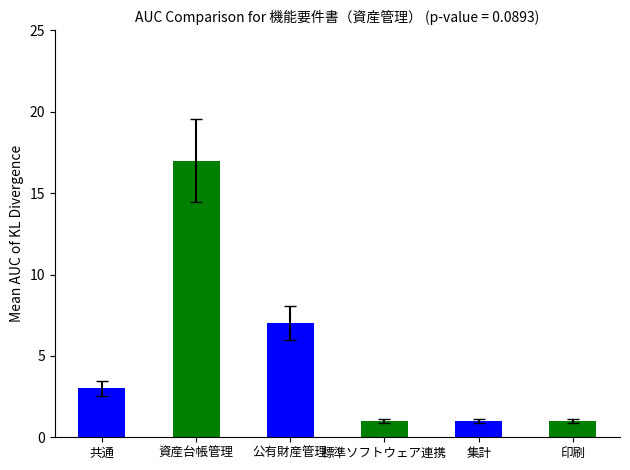

How many values are between 1 and 7?

5